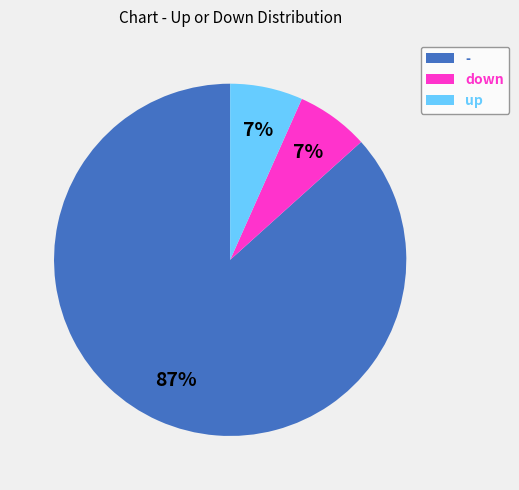

The down slice represents 7% of the pie. True or false?

True